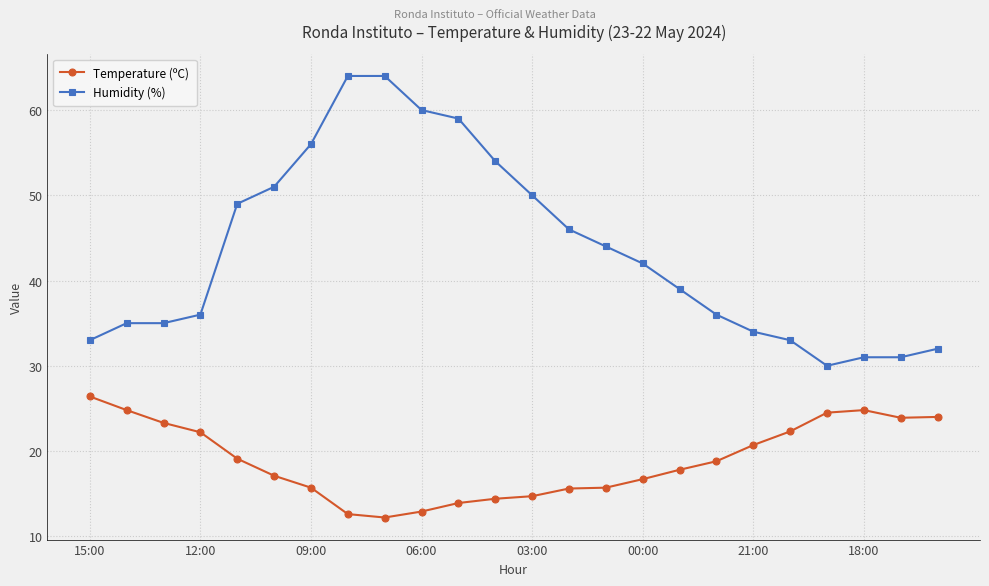

What is the sum of all Humidity (%) values?

1044.0